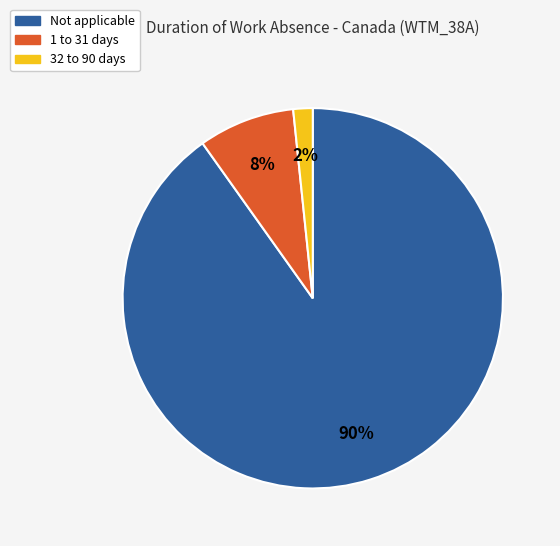

To the nearest percent, what is the average slice percentage?

33%